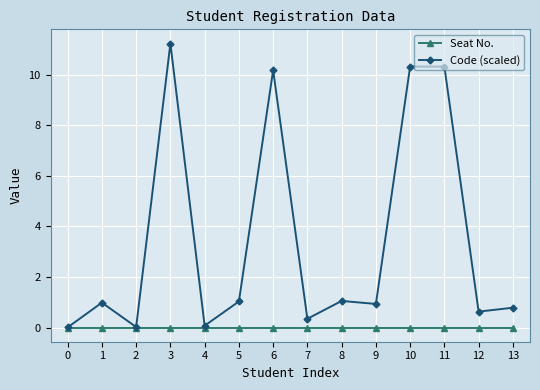

What is the spread (max minus min) of values at 10?

10.3